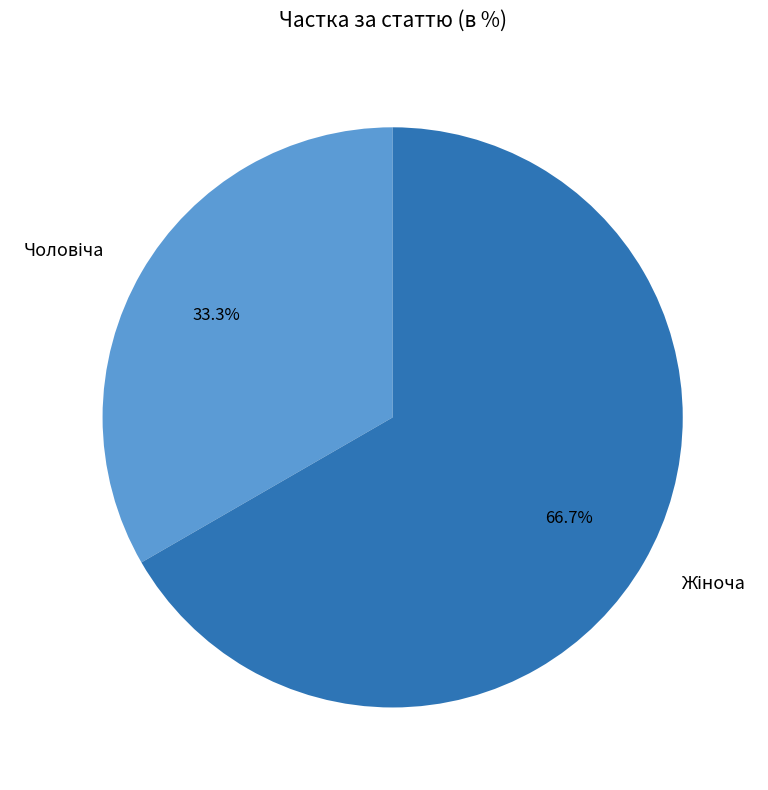

Is there a majority slice in this chart?

Yes